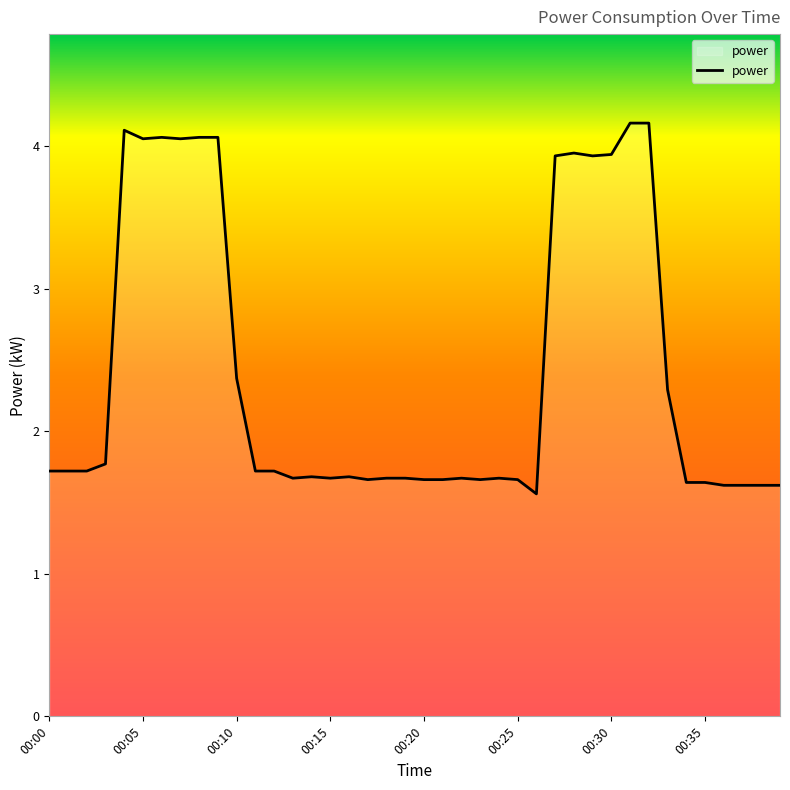

What is the greatest value displayed?

4.2